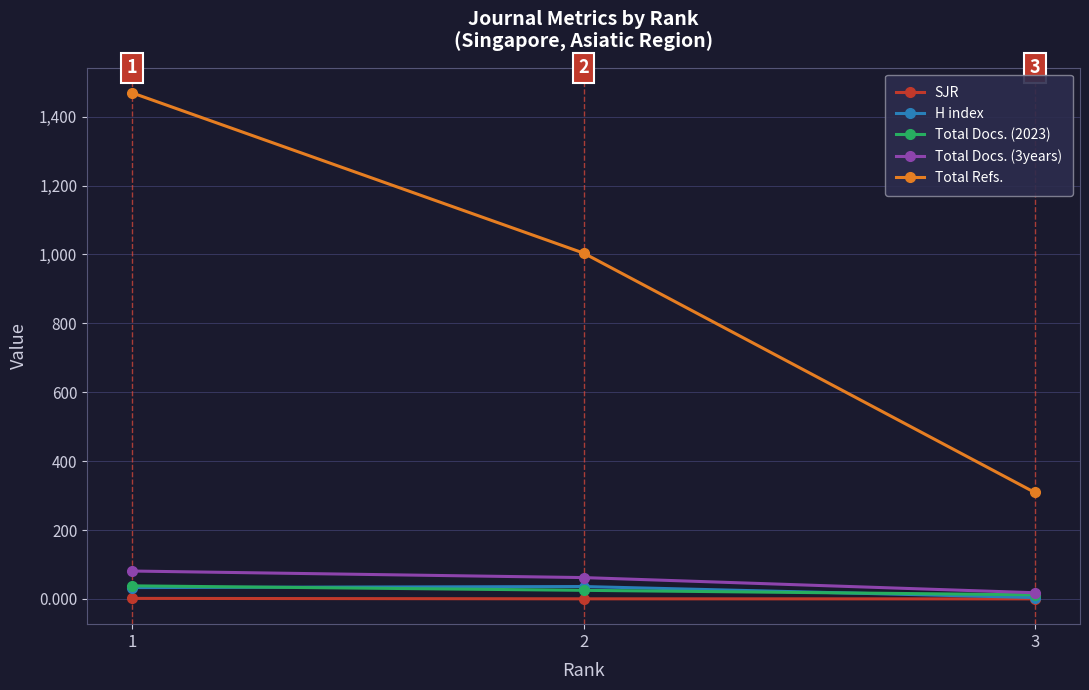

At which label is Total Docs. (3years) closest to 49?

2